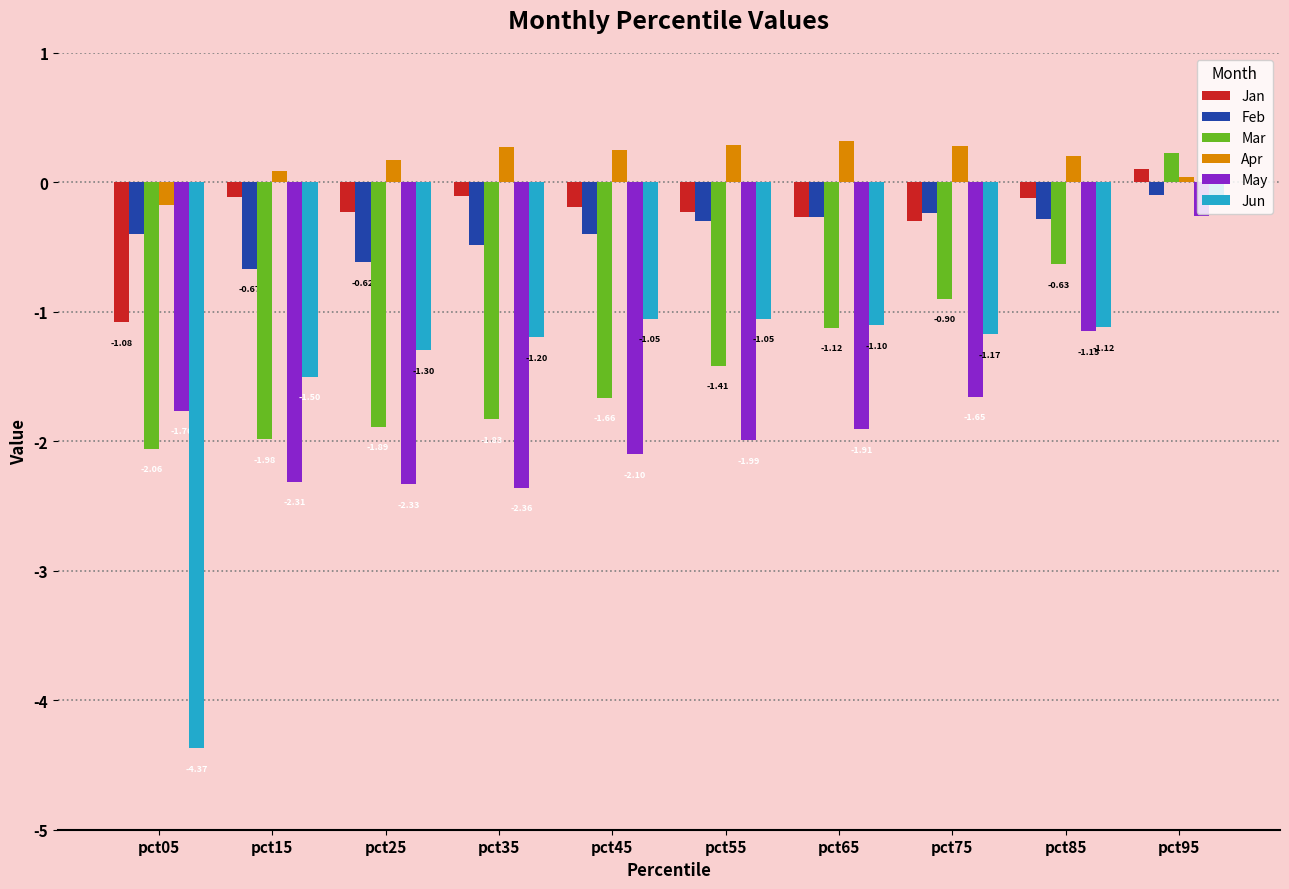

How many data points in Jan are above 0?

1